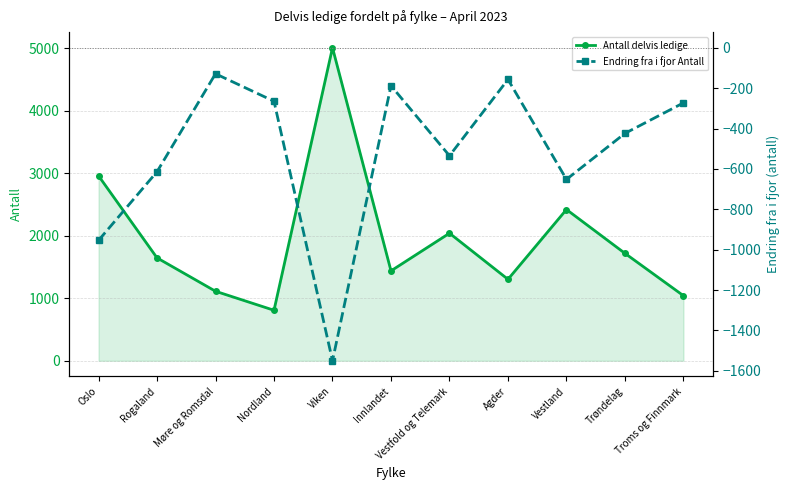

Which category has the lowest value in the Antall delvis ledige series?

Nordland